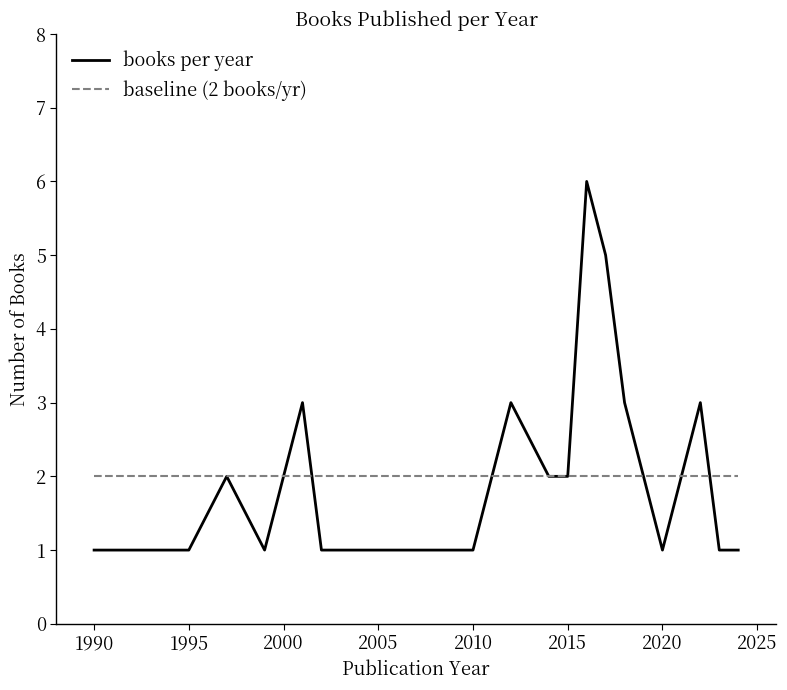

What is the maximum value for baseline (2 books/yr)?

2